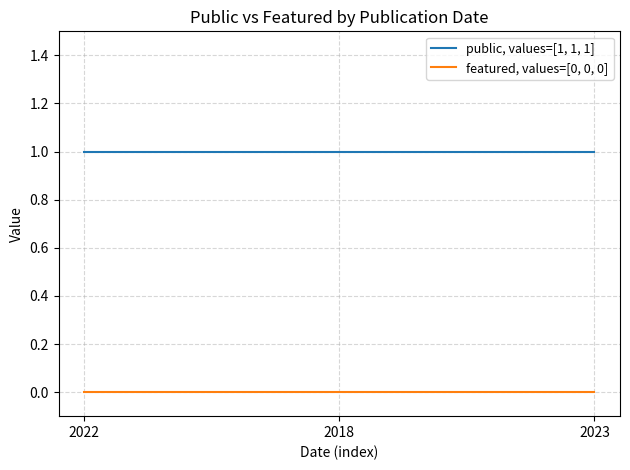

What position from the right is 2018?

2